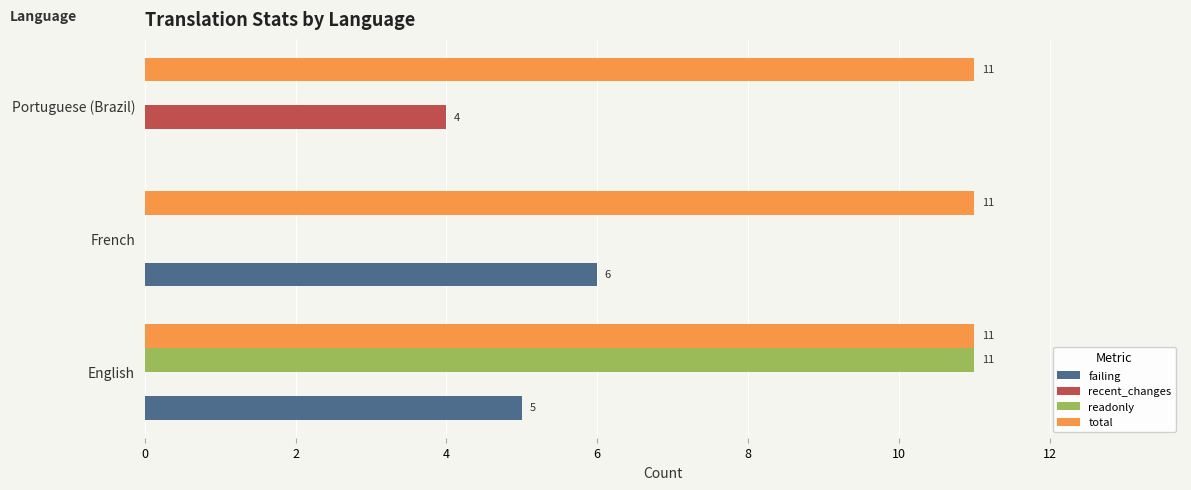

True or false: failing has a value of 4 at Portuguese (Brazil).

False